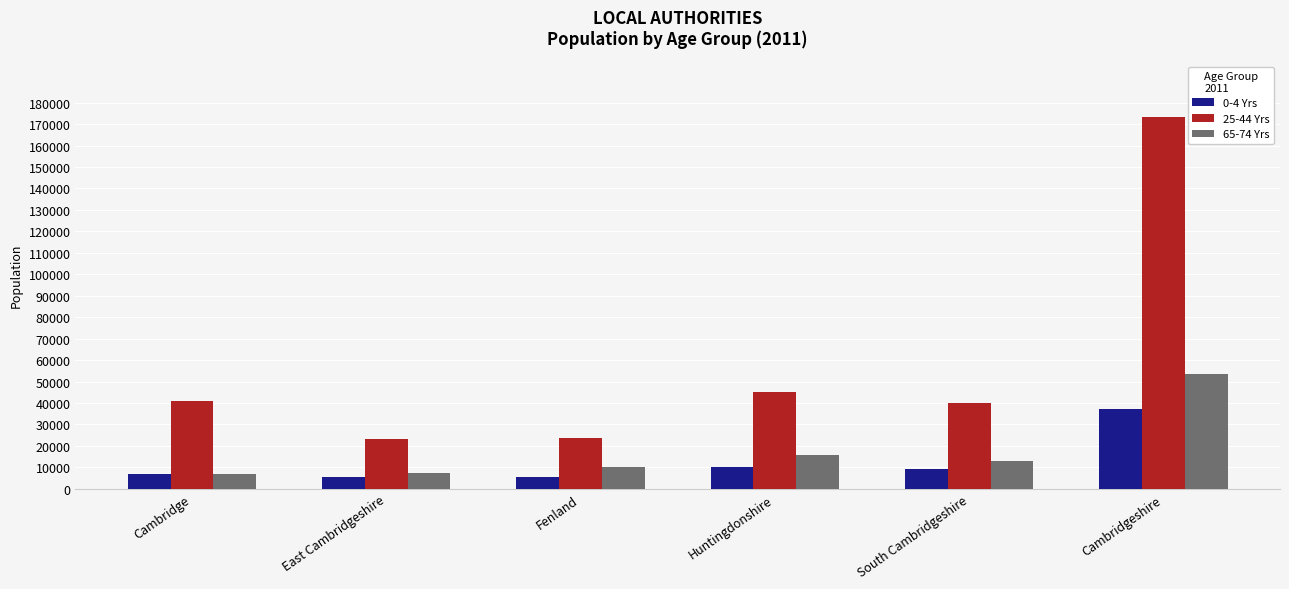

List the series in order of their peak value, lowest first.

0-4 Yrs, 65-74 Yrs, 25-44 Yrs